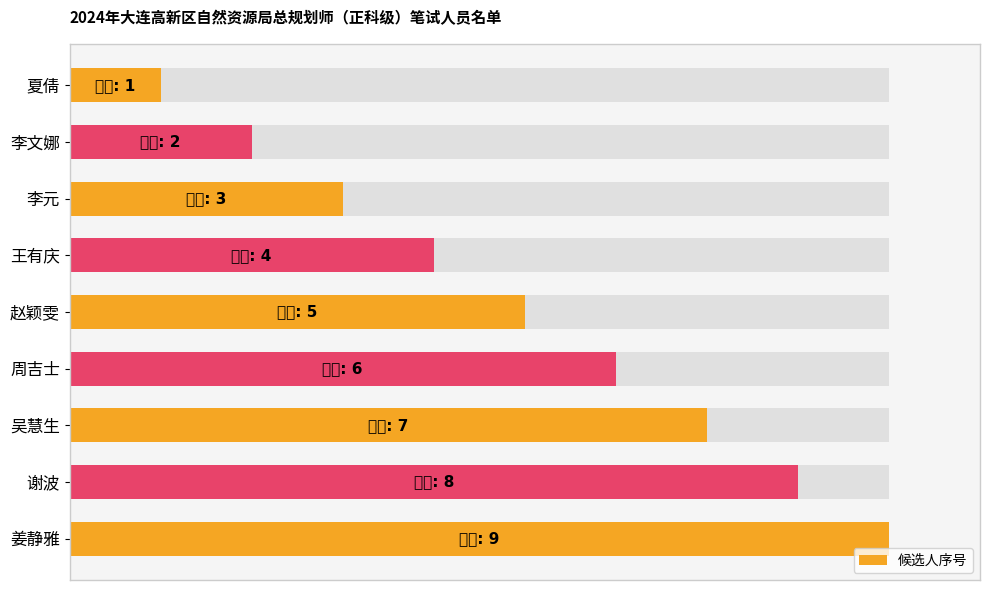

What is the difference between the maximum and minimum values?

8